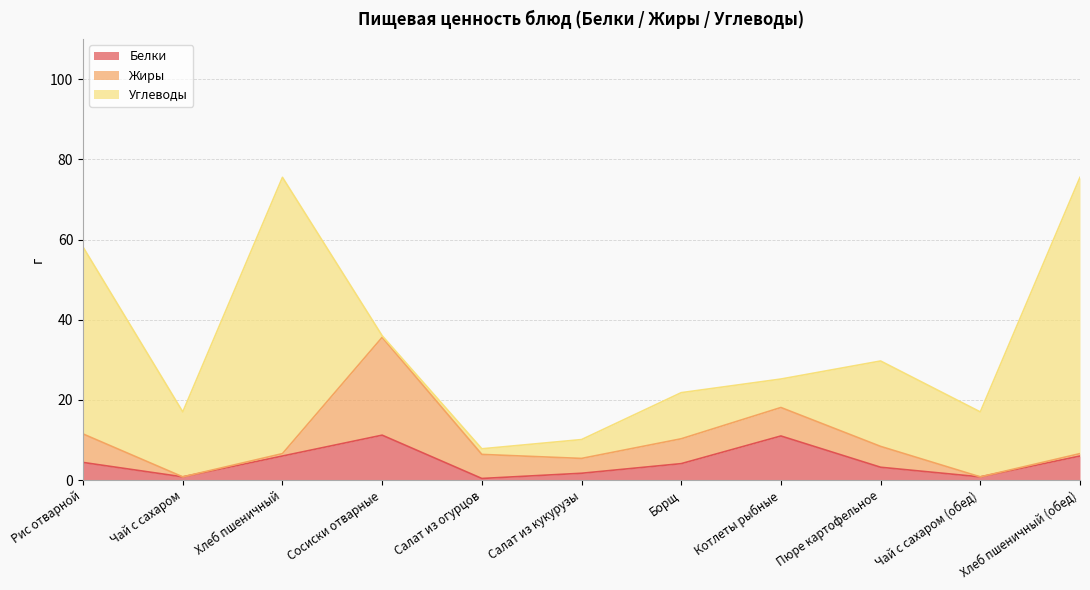

What is the highest value of the Белки series?

11.2